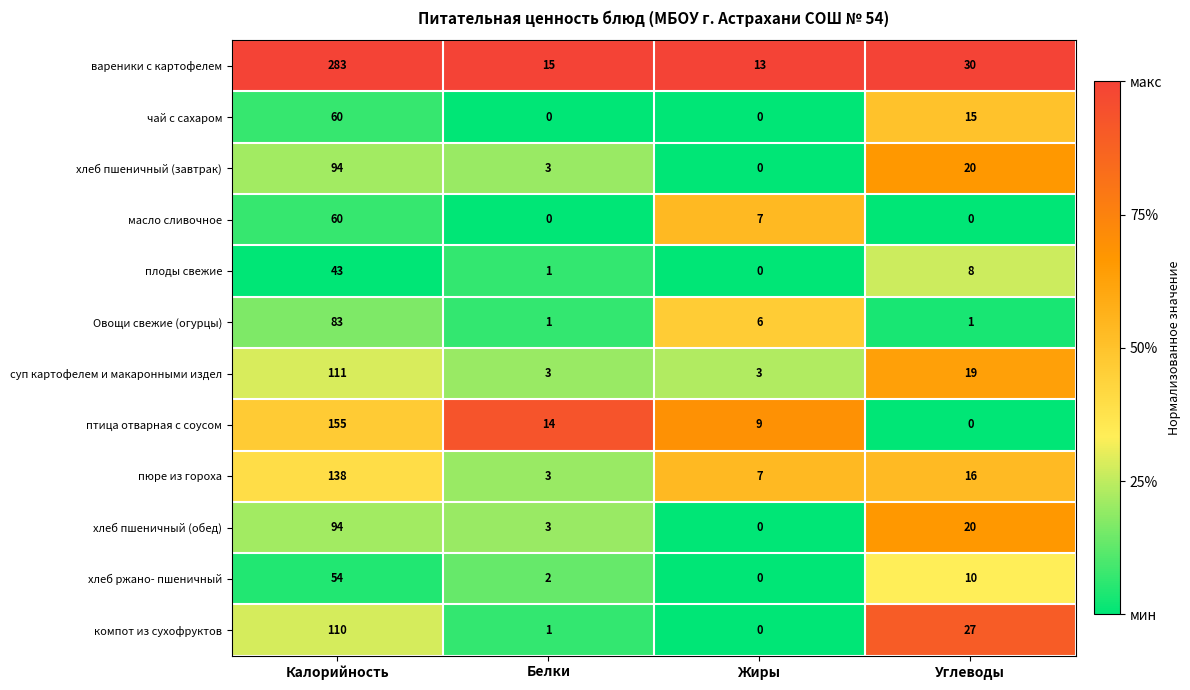

What is the average value of the масло сливочное series?

17